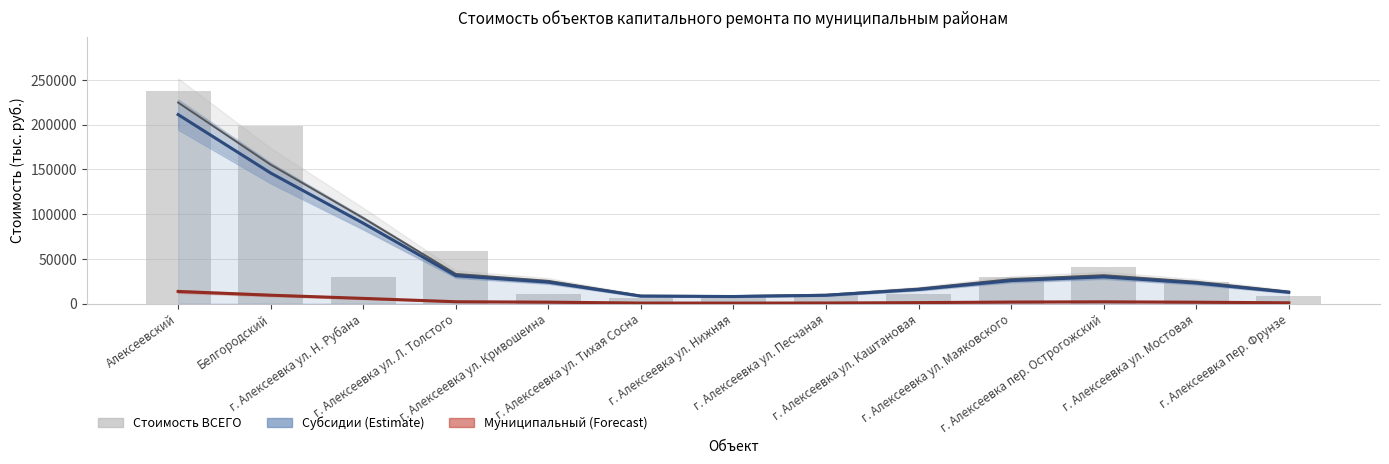

Reading right to left, extract all data points from this chart.

Субсидии из обл. бюджета: г. Алексеевка пер. Фрунзе=12536.1	г. Алексеевка ул. Мостовая=22890.5	г. Алексеевка пер. Острогожский=29794.0	г. Алексеевка ул. Маяковского=25619.4	г. Алексеевка ул. Каштановая=15690.8	г. Алексеевка ул. Песчаная=9197.6	г. Алексеевка ул. Нижняя=7828.7	г. Алексеевка ул. Тихая Сосна=8253.3	г. Алексеевка ул. Кривошеина=23837.2	г. Алексеевка ул. Л. Толстого=31089.6	г. Алексеевка ул. Н. Рубана=89764.5	Белгородский=145843.2	Алексеевский=211172.5
Муниципальный бюджет: г. Алексеевка пер. Фрунзе=800.2	г. Алексеевка ул. Мостовая=1461.1	г. Алексеевка пер. Острогожский=1901.7	г. Алексеевка ул. Маяковского=1635.3	г. Алексеевка ул. Каштановая=1001.5	г. Алексеевка ул. Песчаная=587.1	г. Алексеевка ул. Нижняя=499.7	г. Алексеевка ул. Тихая Сосна=526.8	г. Алексеевка ул. Кривошеина=1521.5	г. Алексеевка ул. Л. Толстого=1984.4	г. Алексеевка ул. Н. Рубана=5729.7	Белгородский=9309.1	Алексеевский=13479.1
Стоимость ВСЕГО: г. Алексеевка пер. Фрунзе=7980.3	г. Алексеевка ул. Мостовая=24048.3	г. Алексеевка пер. Острогожский=41026.1	г. Алексеевка ул. Маяковского=30012.9	г. Алексеевка ул. Каштановая=10725.0	г. Алексеевка ул. Песчаная=9339.1	г. Алексеевка ул. Нижняя=9289.9	г. Алексеевка ул. Тихая Сосна=6356.2	г. Алексеевка ул. Кривошеина=10694.4	г. Алексеевка ул. Л. Толстого=59025.6	г. Алексеевка ул. Н. Рубана=29502.2	Белгородский=197954.8	Алексеевский=238000.0